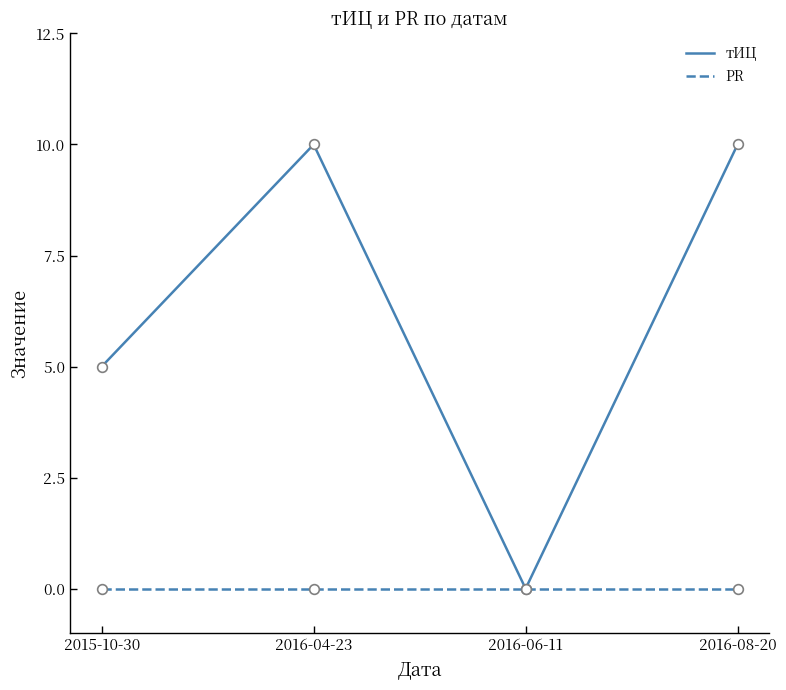

Does the chart have visible grid lines?

No